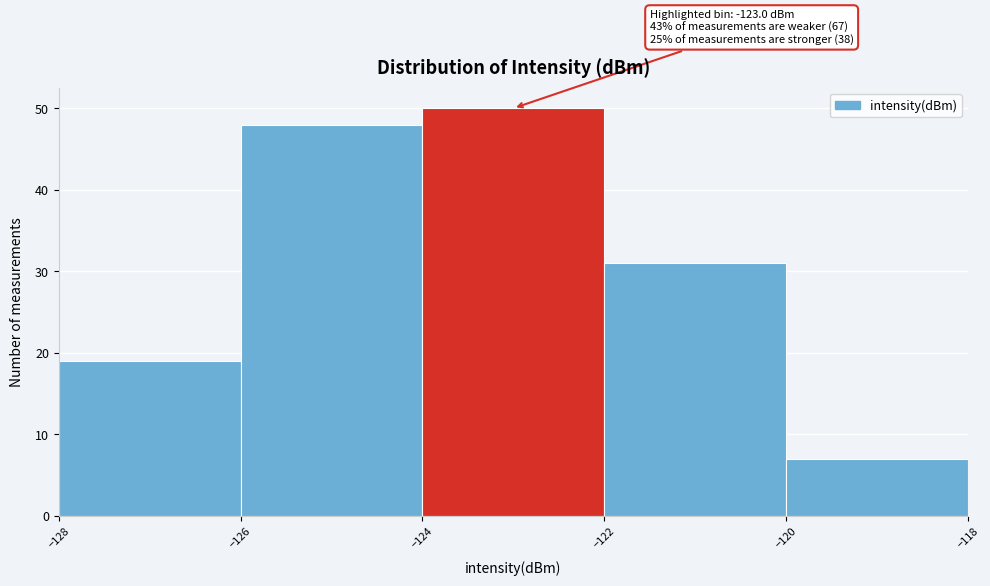

Which range on the x-axis has the tallest bar?

-124 to -122